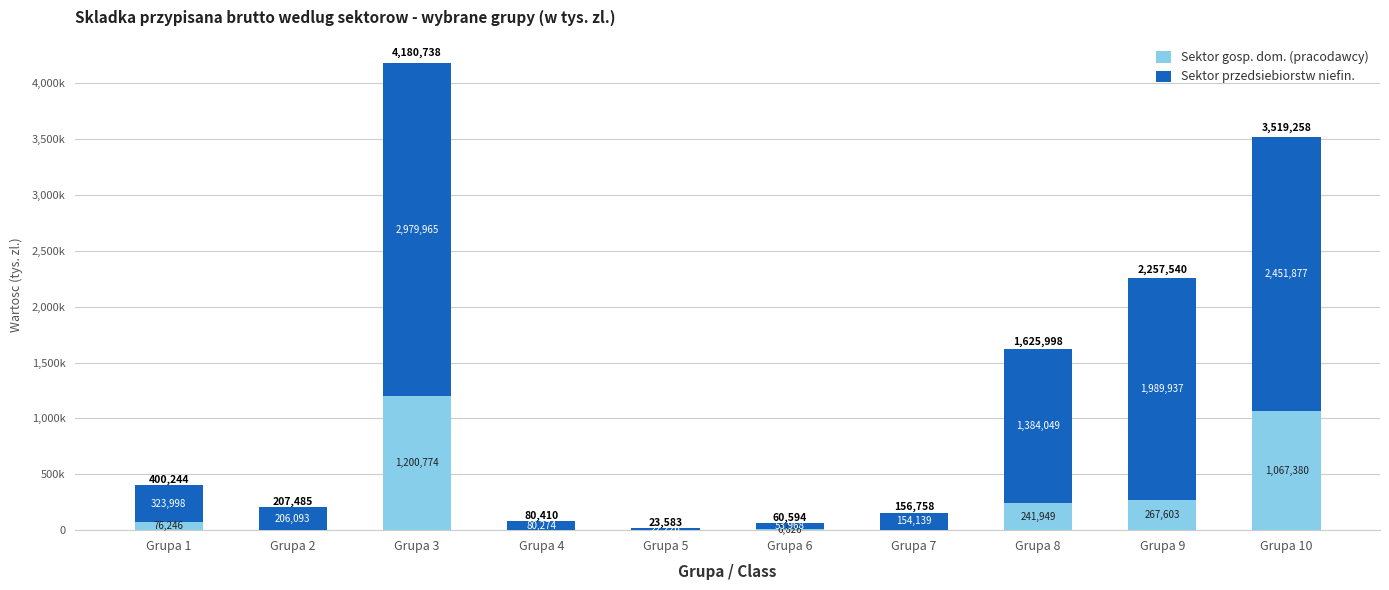

Are the bars horizontal?

No